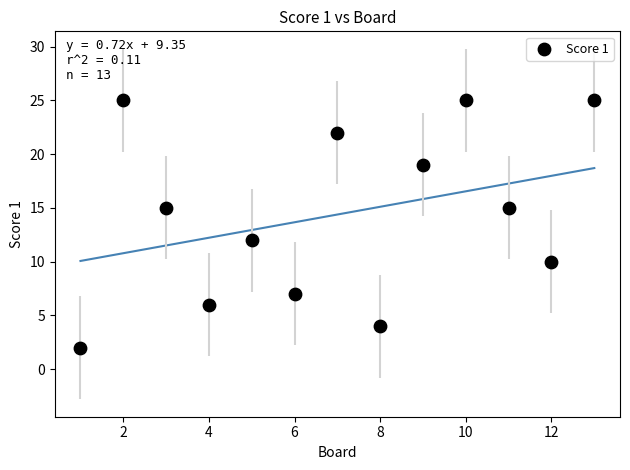

What is the range of X values (max minus min)?

12